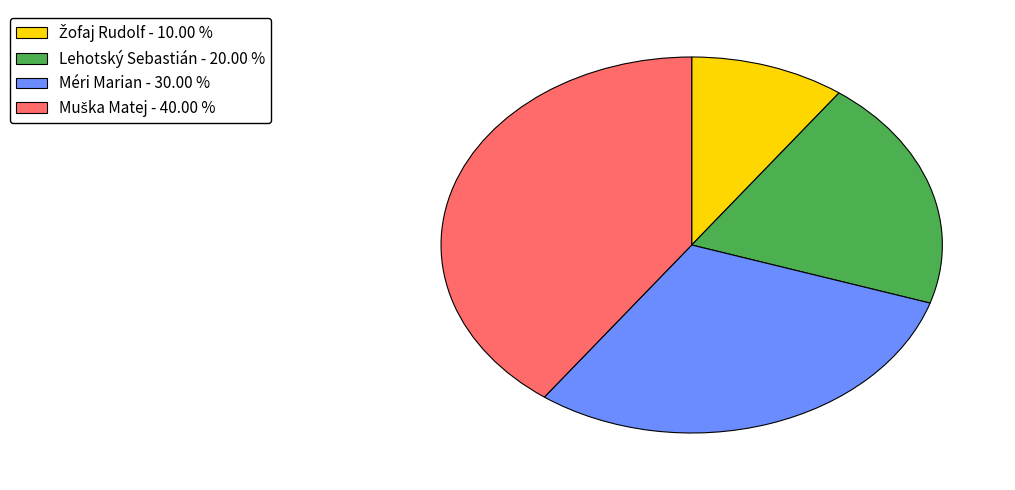

Does any single category account for the majority?

No